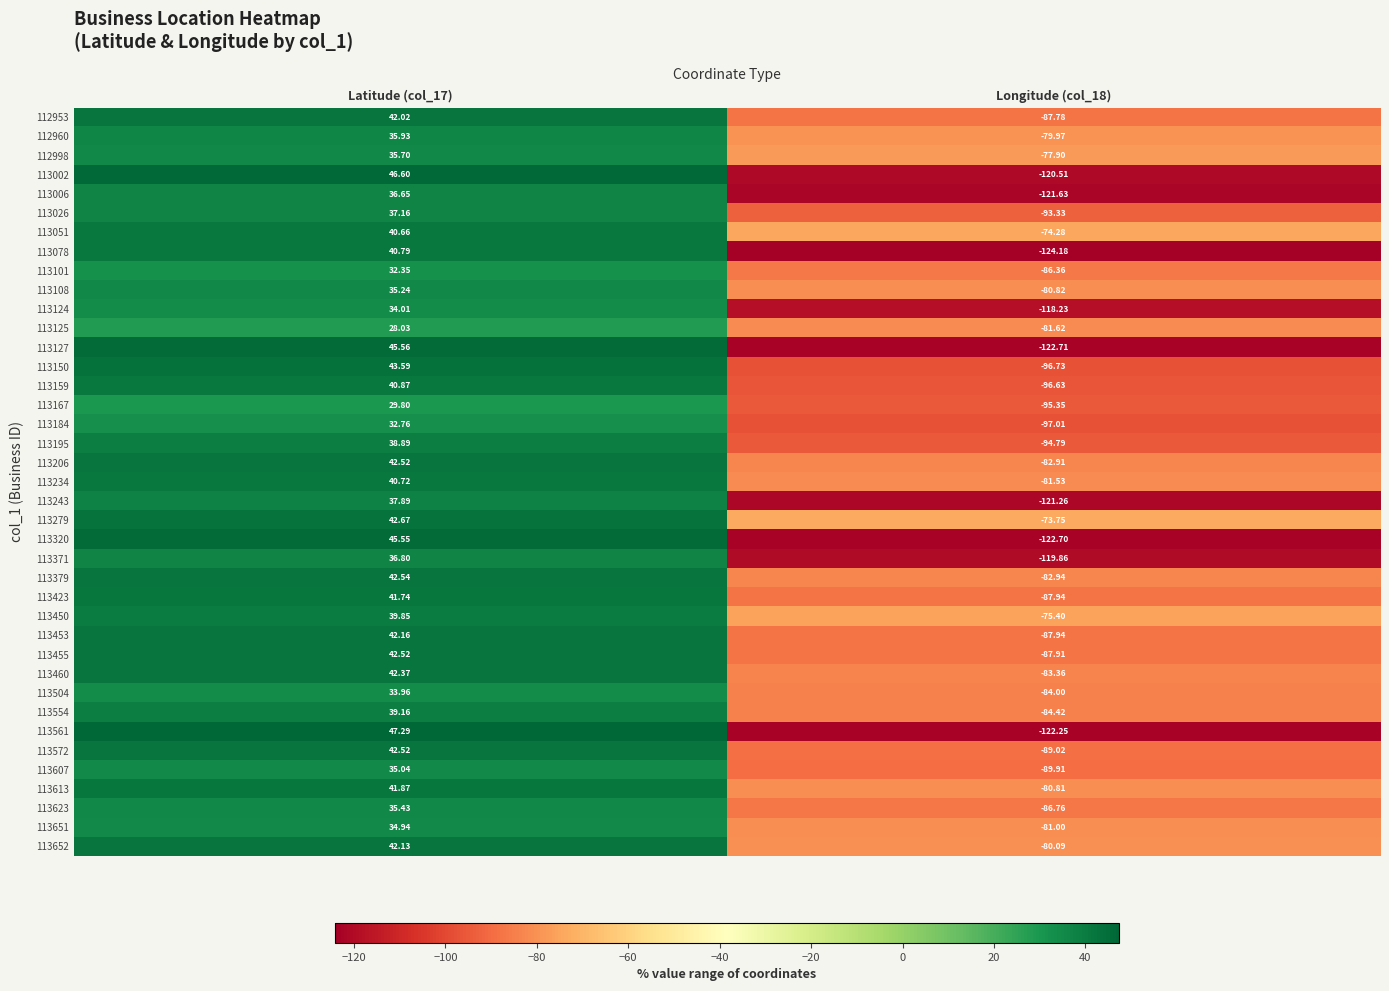

How many values in the 113124 series exceed 34?

1